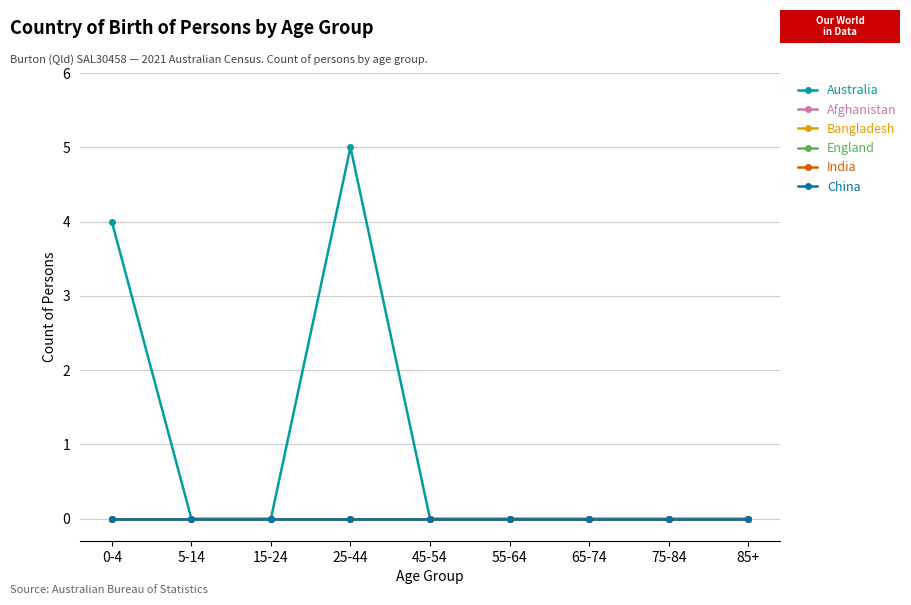

Is this an area chart (filled region under the line)?

No